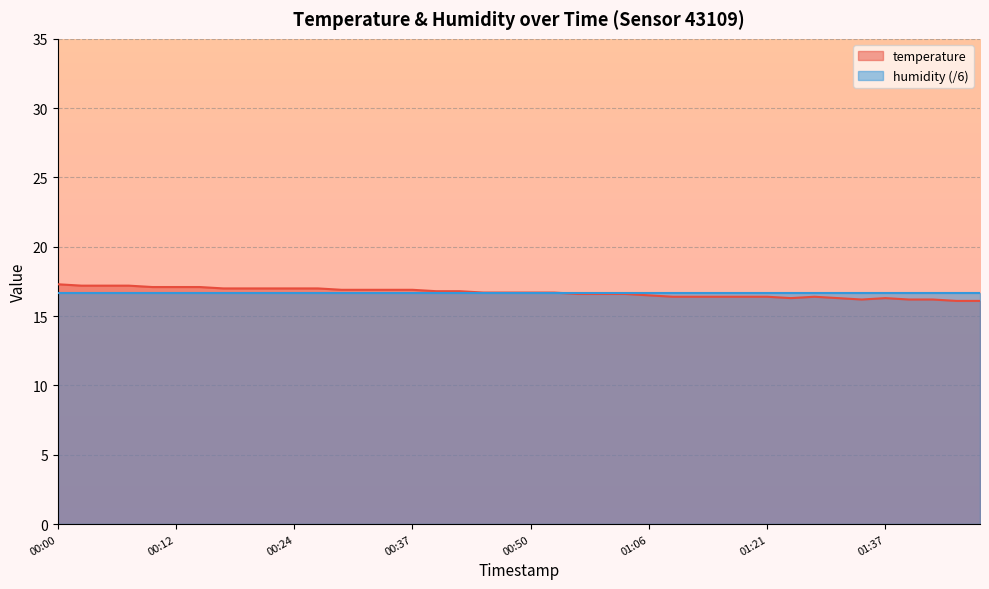

Rank the categories by value from highest to lowest.

00:00, 00:02, 00:05, 00:07, 00:10, 00:12, 00:15, 00:17, 00:20, 00:22, 00:24, 00:27, 00:29, 00:32, 00:34, 00:37, 00:39, 00:41, 00:44, 00:46, 00:50, 00:52, 00:55, 00:58, 01:03, 01:06, 01:11, 01:14, 01:16, 01:19, 01:21, 01:27, 01:24, 01:32, 01:37, 01:35, 01:40, 01:42, 01:45, 01:47